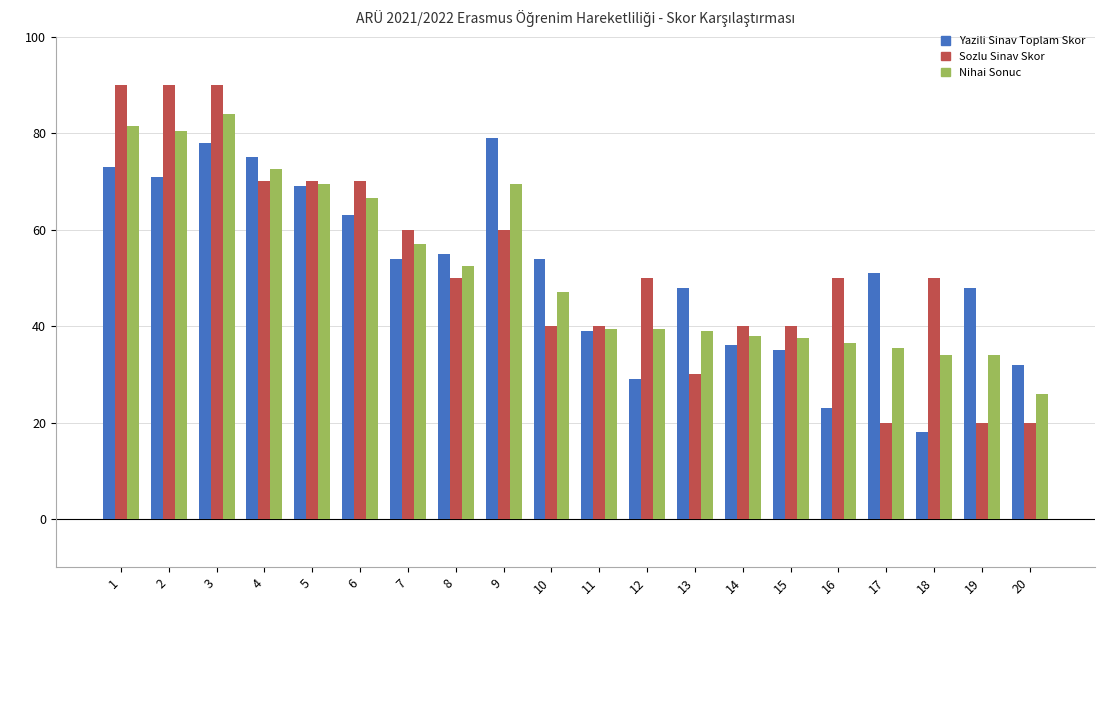

How many bars are there in total?

60